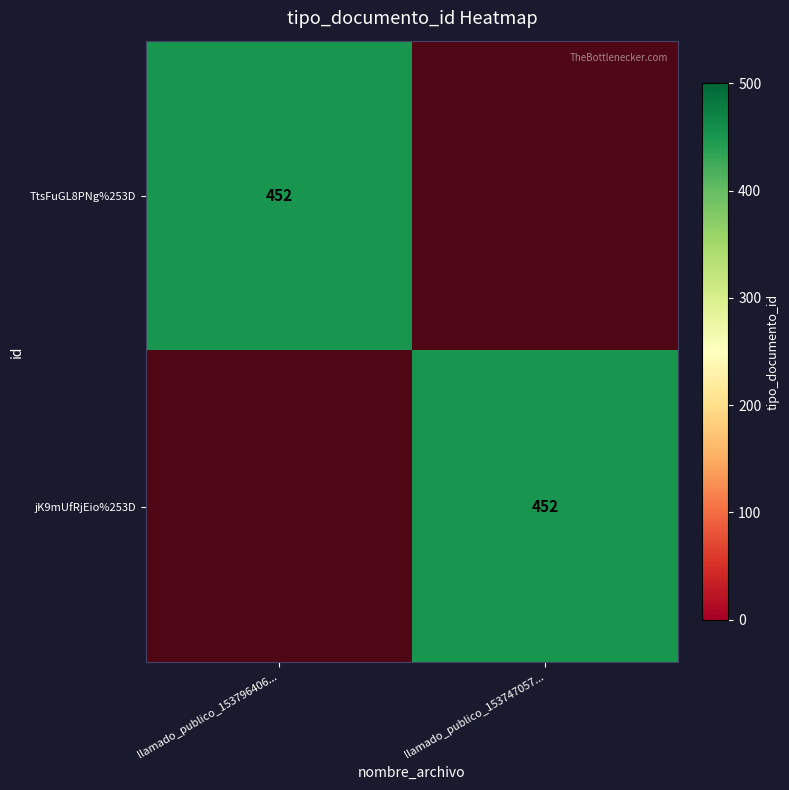

What is the total value across all series at llamado_publico_153796406...?

452